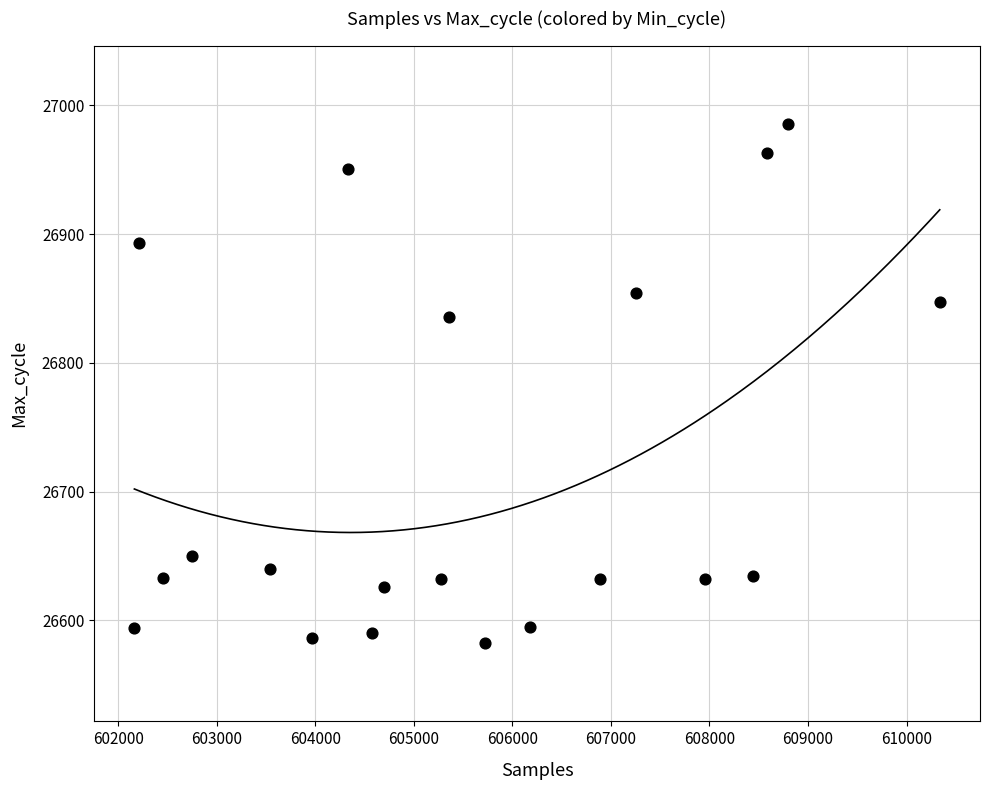

What Y value in the scatter plot is closest to 26784?

26836